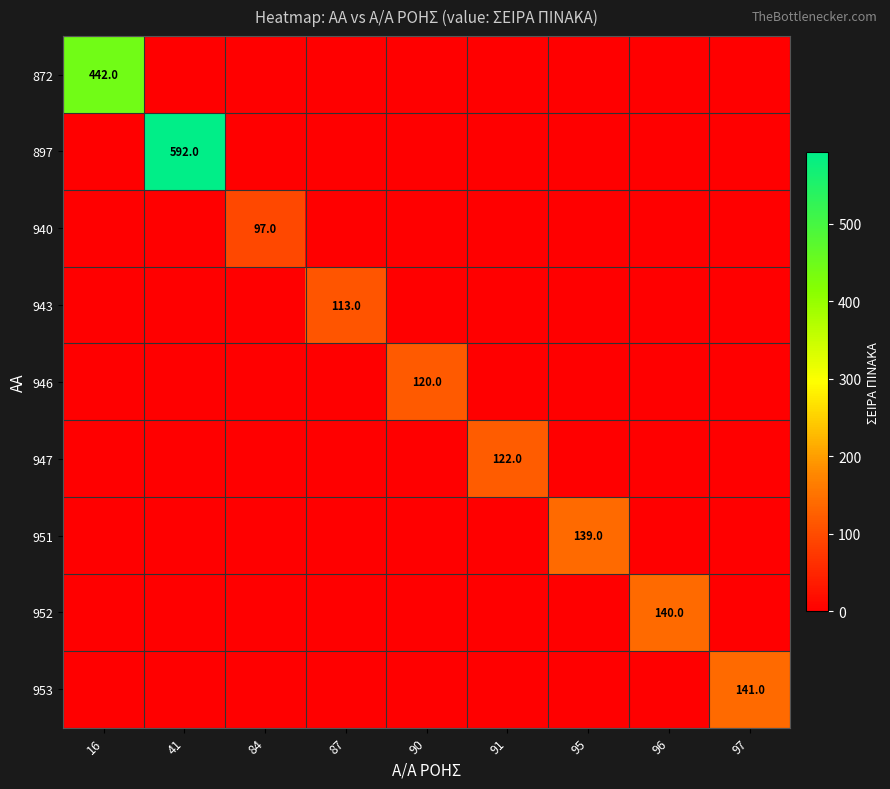

How many series are shown in this chart?

9